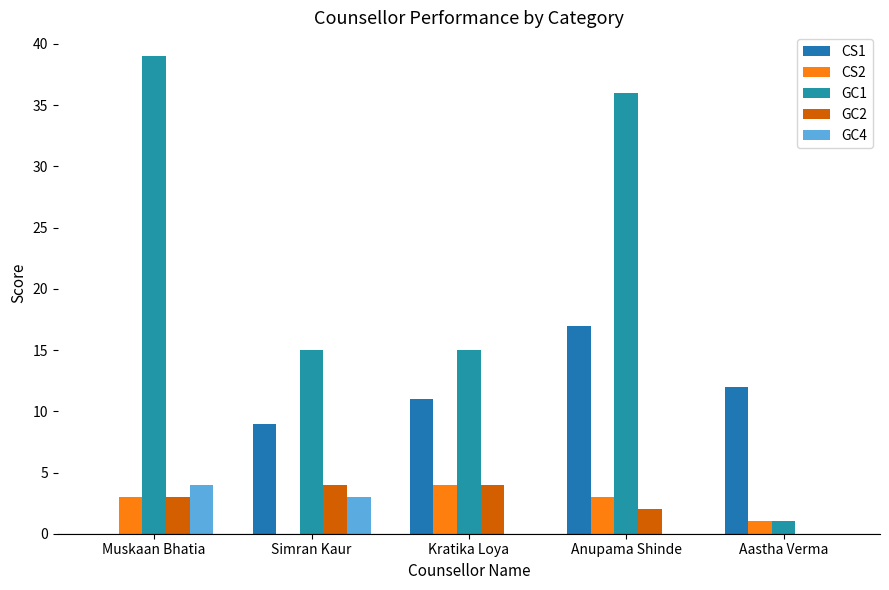

How many categories are shown in the chart?

5